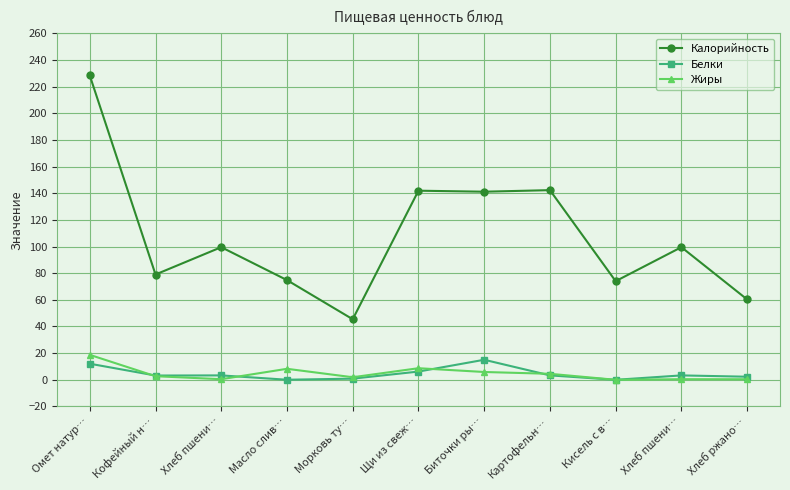

Reading right to left, extract all data points from this chart.

Калорийность: Хлеб ржано…=60.3	Хлеб пшени…=99.5	Кисель с в…=74.0	Картофельн…=142.3	Биточки ры…=141.1	Щи из свеж…=141.9	Морковь ту…=45.4	Масло слив…=74.8	Хлеб пшени…=99.5	Кофейный н…=79.0	Омет натур…=228.3
Белки: Хлеб ржано…=2.3	Хлеб пшени…=3.3	Кисель с в…=0.0	Картофельн…=3.3	Биточки ры…=15.0	Щи из свеж…=6.2	Морковь ту…=0.9	Масло слив…=0.1	Хлеб пшени…=3.3	Кофейный н…=3.2	Омет натур…=12.1
Жиры: Хлеб ржано…=0.4	Хлеб пшени…=0.5	Кисель с в…=0.0	Картофельн…=4.5	Биточки ры…=5.9	Щи из свеж…=8.7	Морковь ту…=1.9	Масло слив…=8.2	Хлеб пшени…=0.5	Кофейный н…=2.7	Омет натур…=18.7